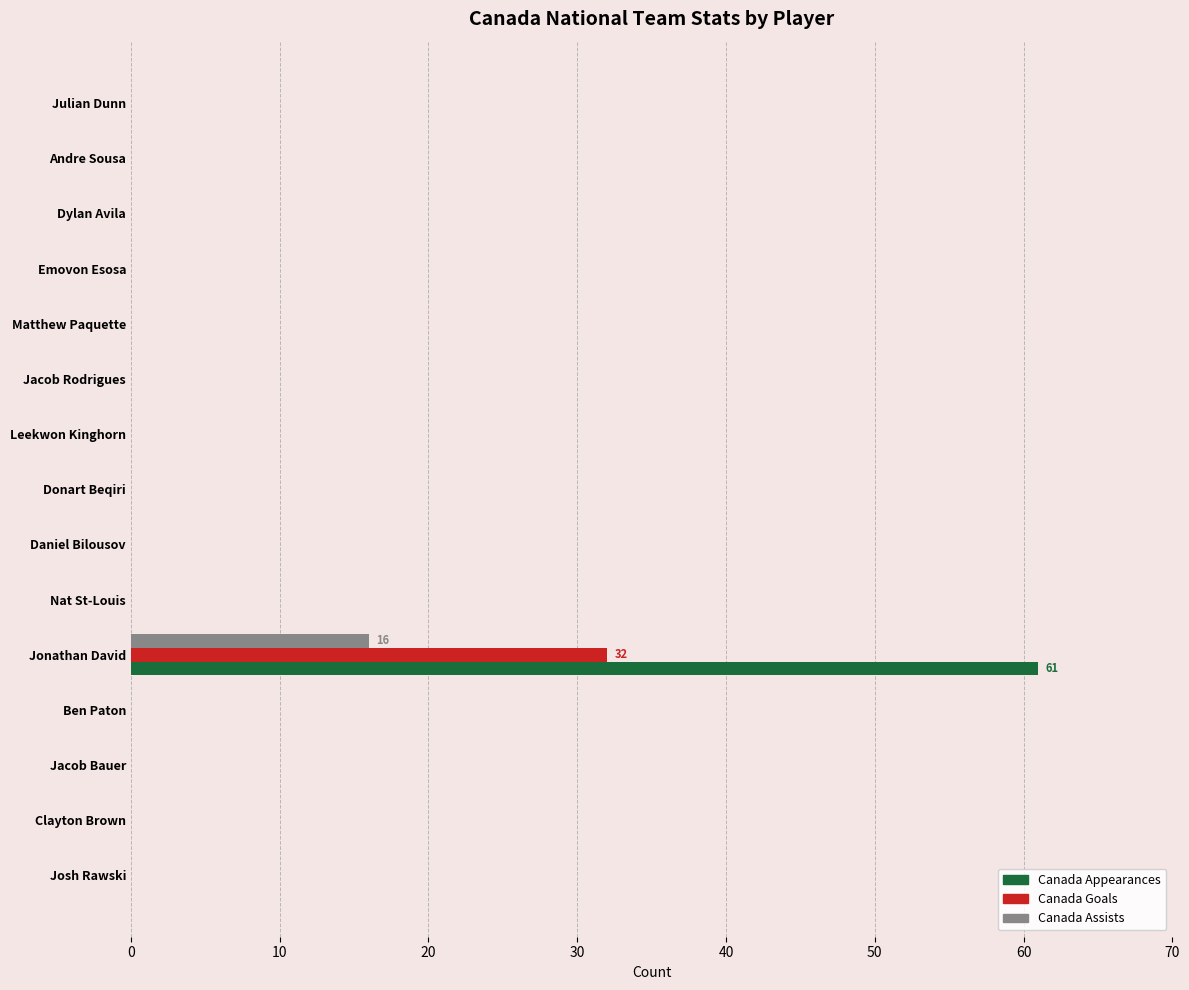

What is the total value across all series at Jonathan David?

109